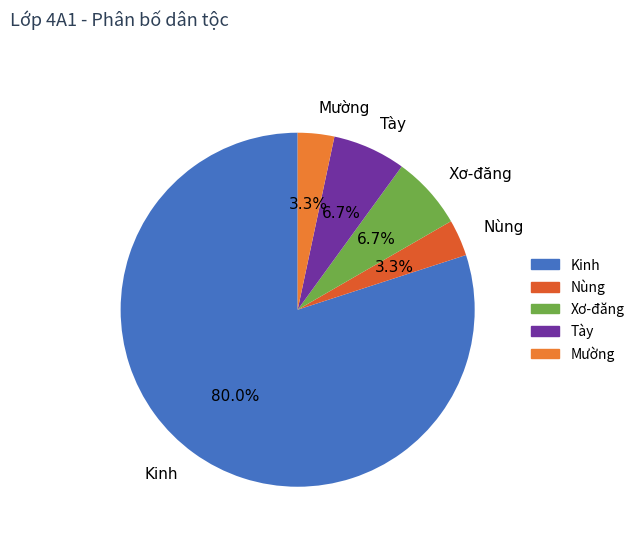

Is there a majority slice in this chart?

Yes